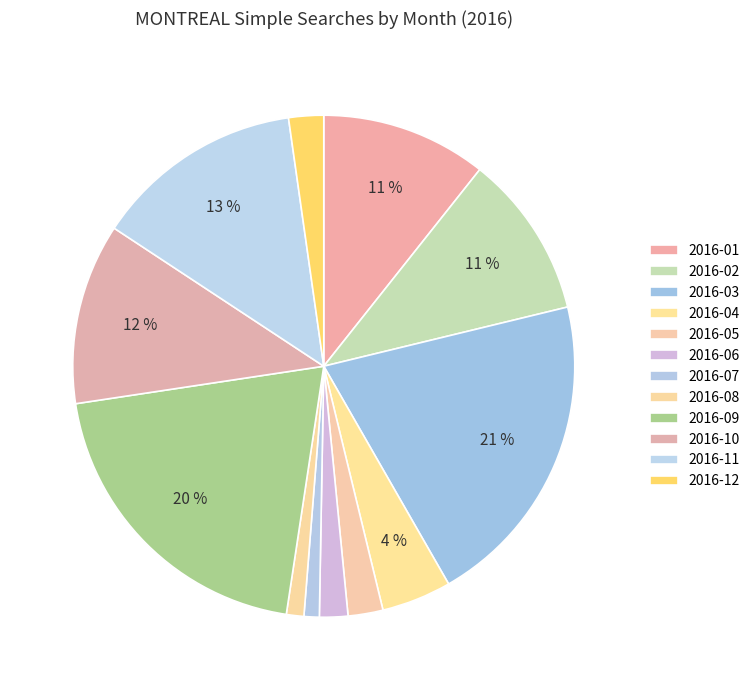

Which has a higher value, 2016-07 or 2016-06?

2016-06